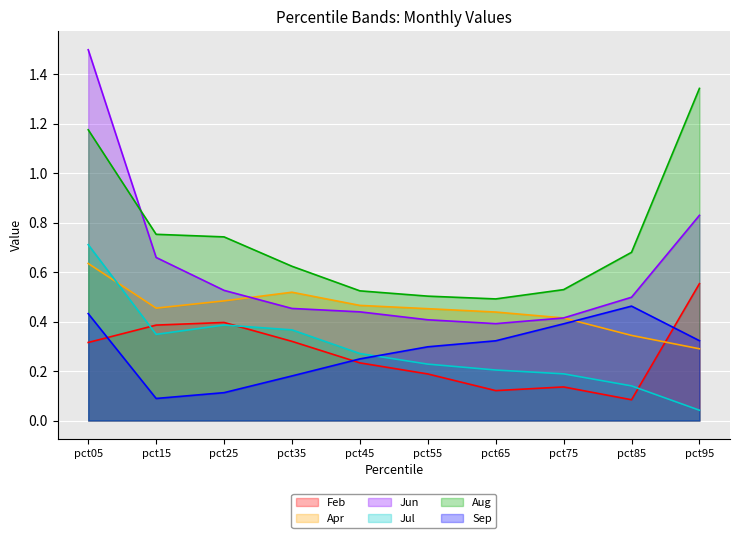

Between pct45 and pct95, which series saw the biggest shift?

Aug